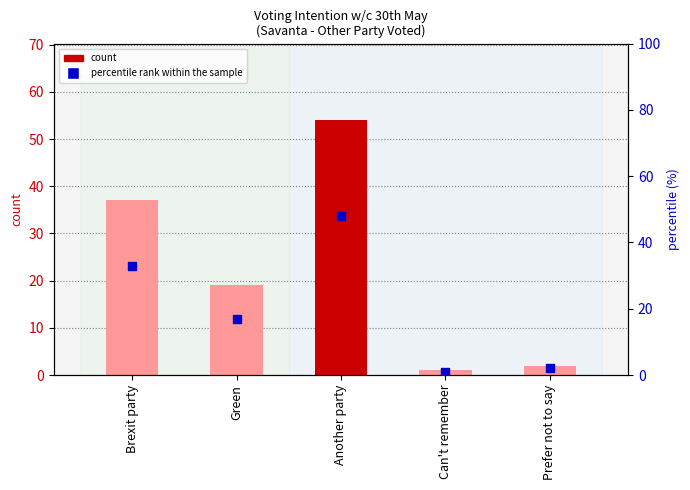

Is the value of count at Can't remember greater than the value of percentile rank within the sample at Can't remember?

No